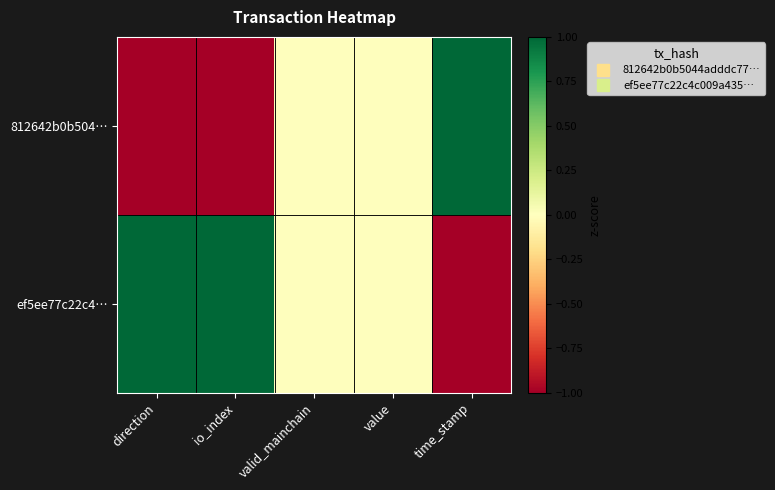

List the series in order of their overall mean, highest first.

ef5ee77c22c4…, 812642b0b504…